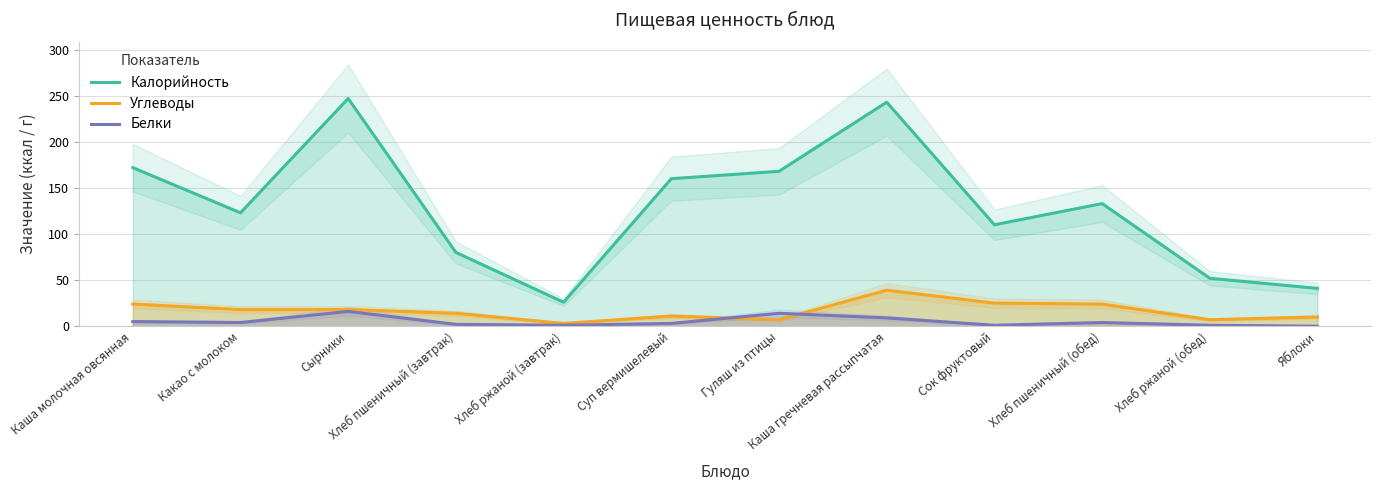

What is the maximum value shown in the chart?

247